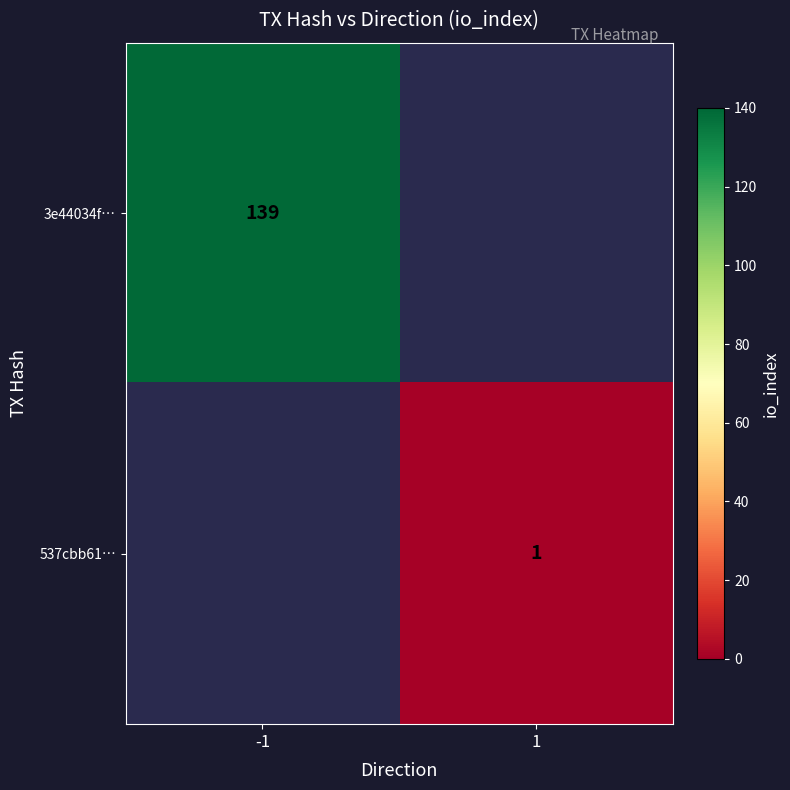

Is it true that 3e44034f… equals 238 at -1?

False